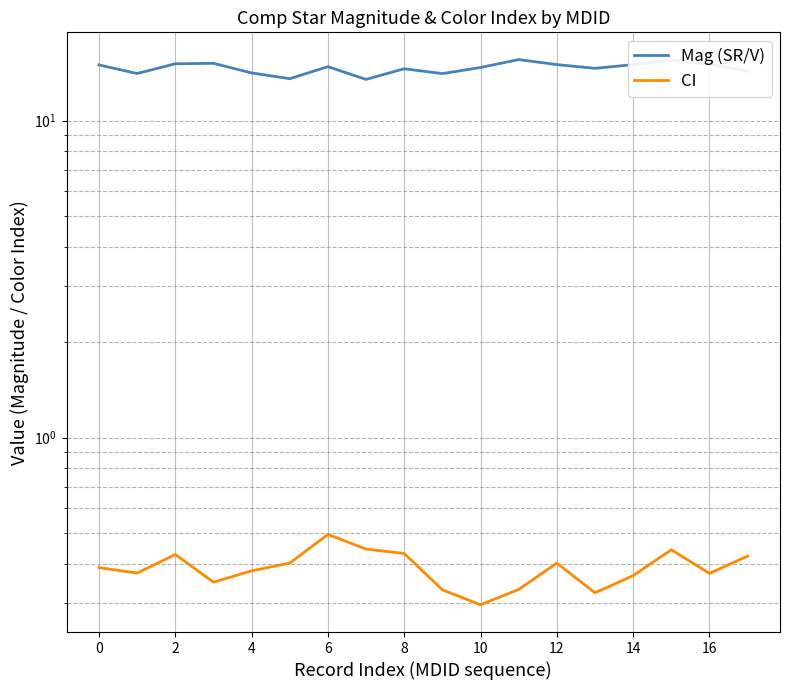

True or false: CI and Mag (SR/V) intersect in this chart.

False